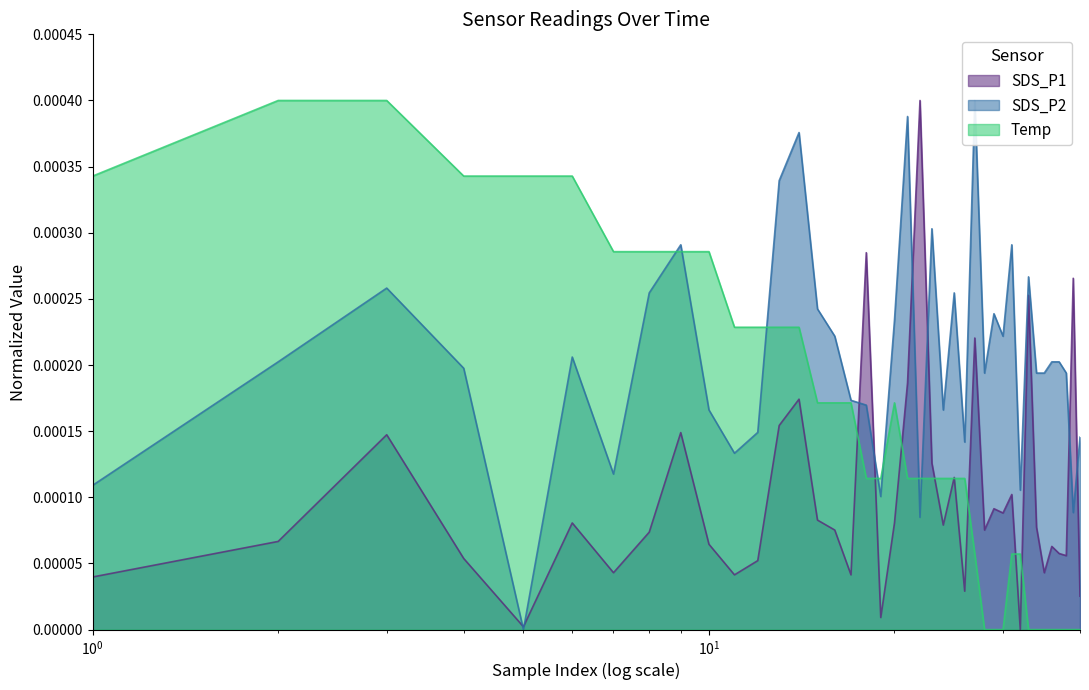

What are all the series names shown in the legend?

SDS_P1, SDS_P2, Temp